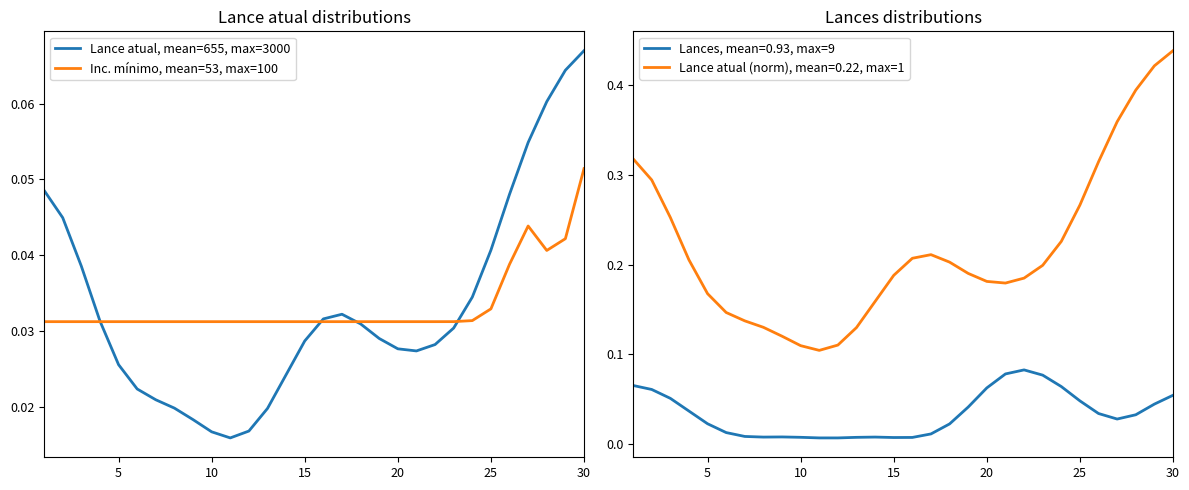

Which category has the highest value in the Lance atual, mean=655, max=3000 series?

30